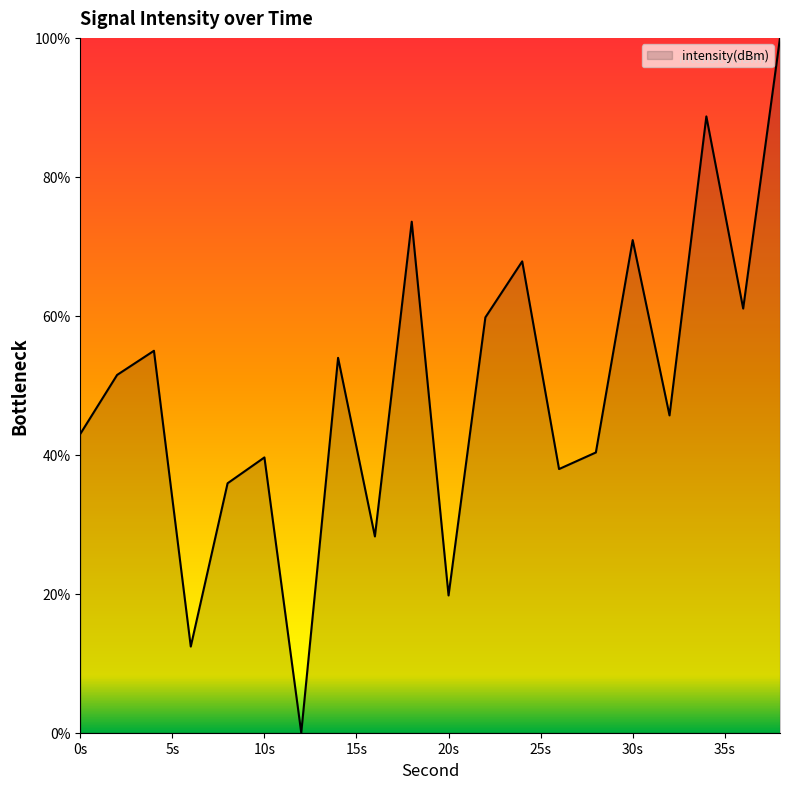

What is the greatest value displayed?

100.0